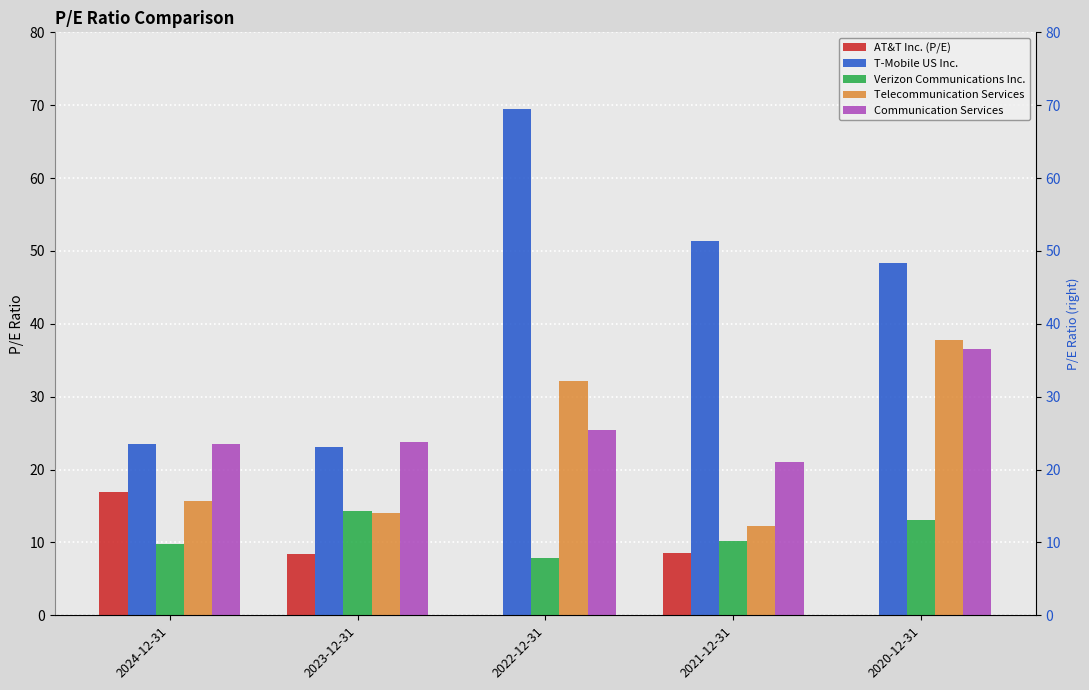

The value of Telecommunication Services at 2023-12-31 is 14.0. True or false?

True